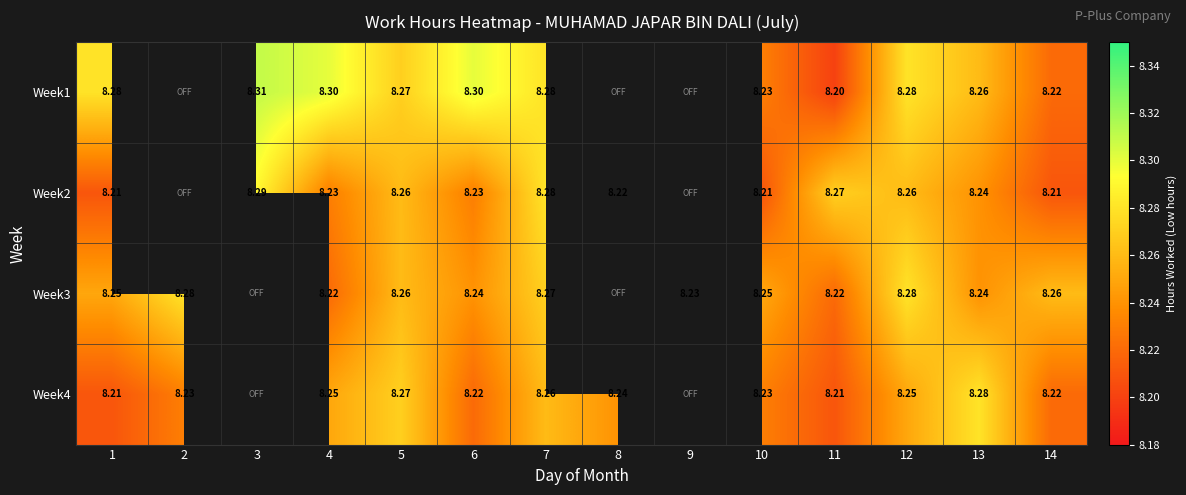

Which label corresponds to the largest value in the chart?

3